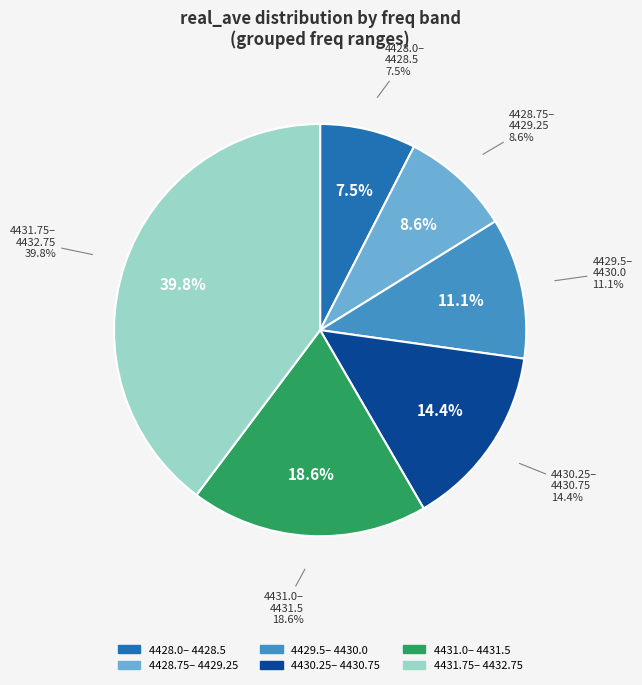

Which slice is the largest?

4432.75